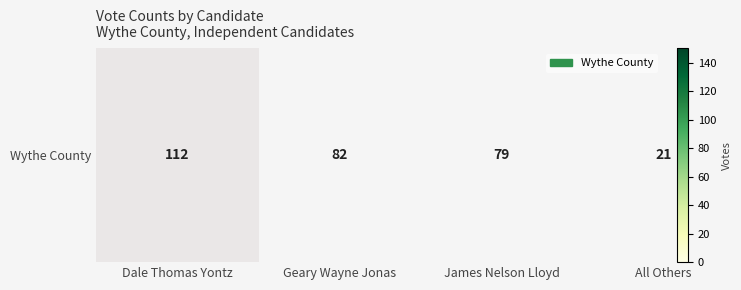

Count the number of categories in the chart.

4